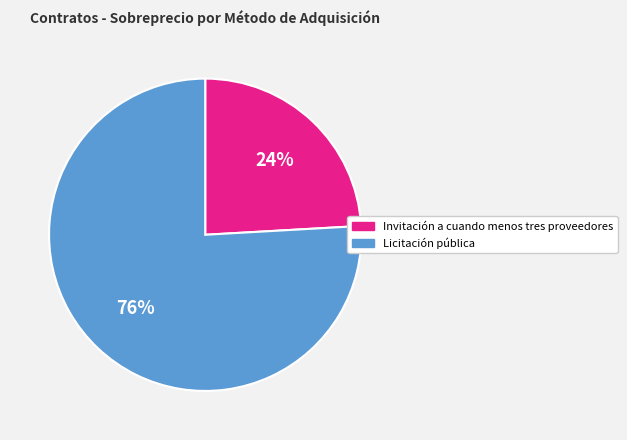

True or false: Licitación pública accounts for 76% of the total.

True